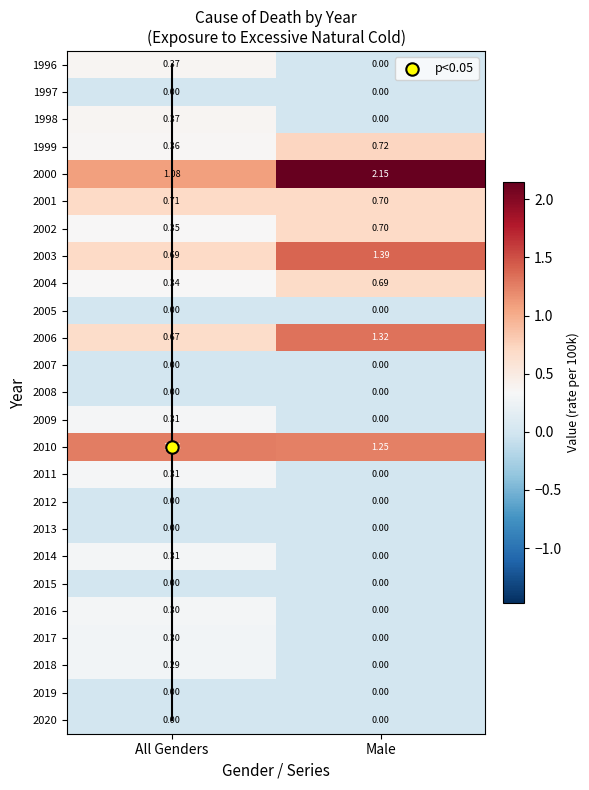

How many positive values does the 2017 series have?

1